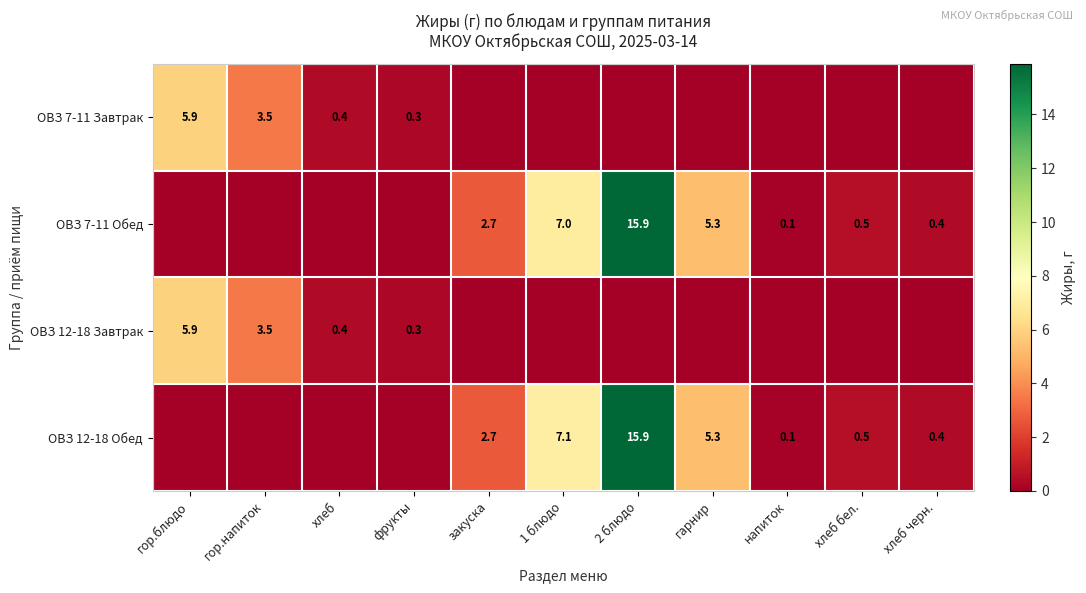

The ОВЗ 7-11 Завтрак series shows 9.8 at гор.блюдо. True or false?

False